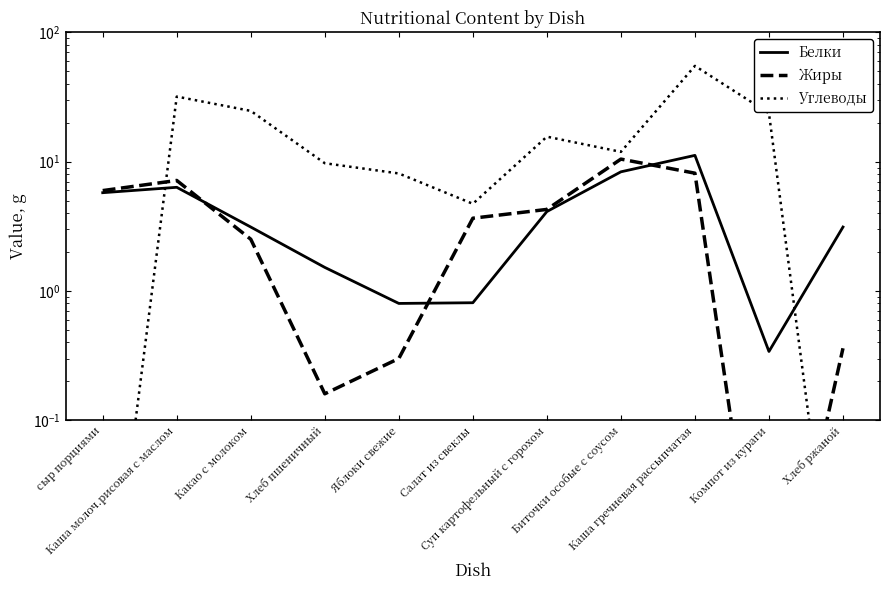

Which series changed the most between сыр порциями and Каша гречневая рассыпчатая?

Углеводы